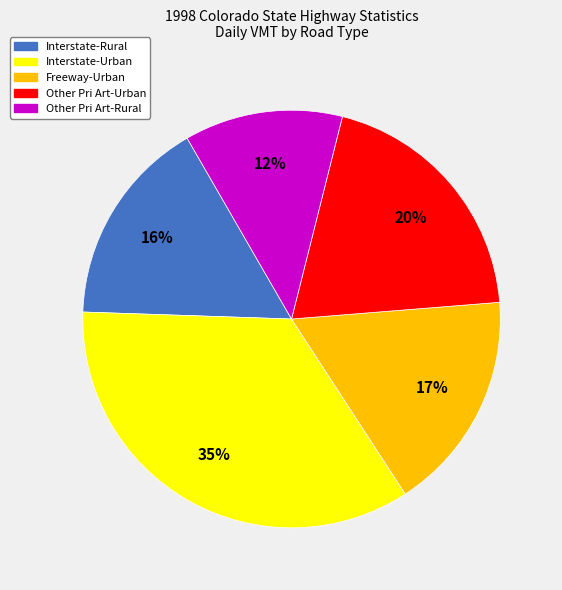

To the nearest percent, what is the average slice percentage?

20%